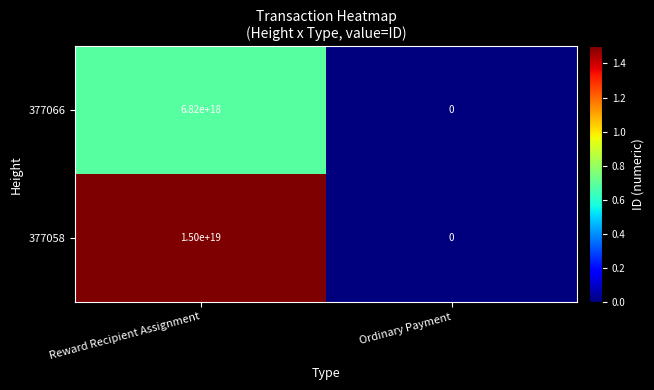

Rank the series by their average value, from highest to lowest.

377058, 377066